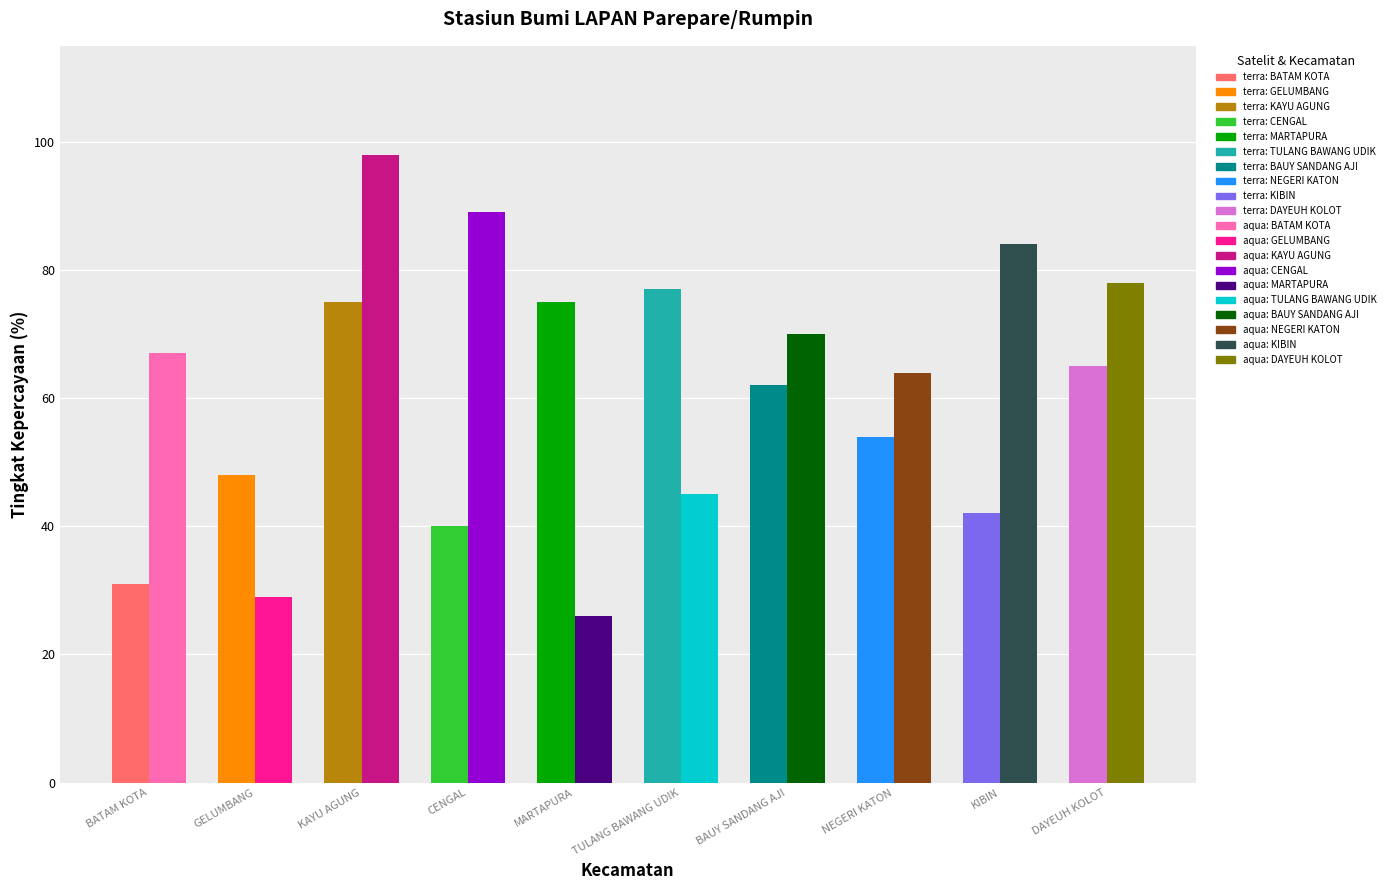

Reading left to right, what are all the values shown in this chart?

terra: 31	48	75	40	75	77	62	54	42	65
aqua: 67	29	98	89	26	45	70	64	84	78